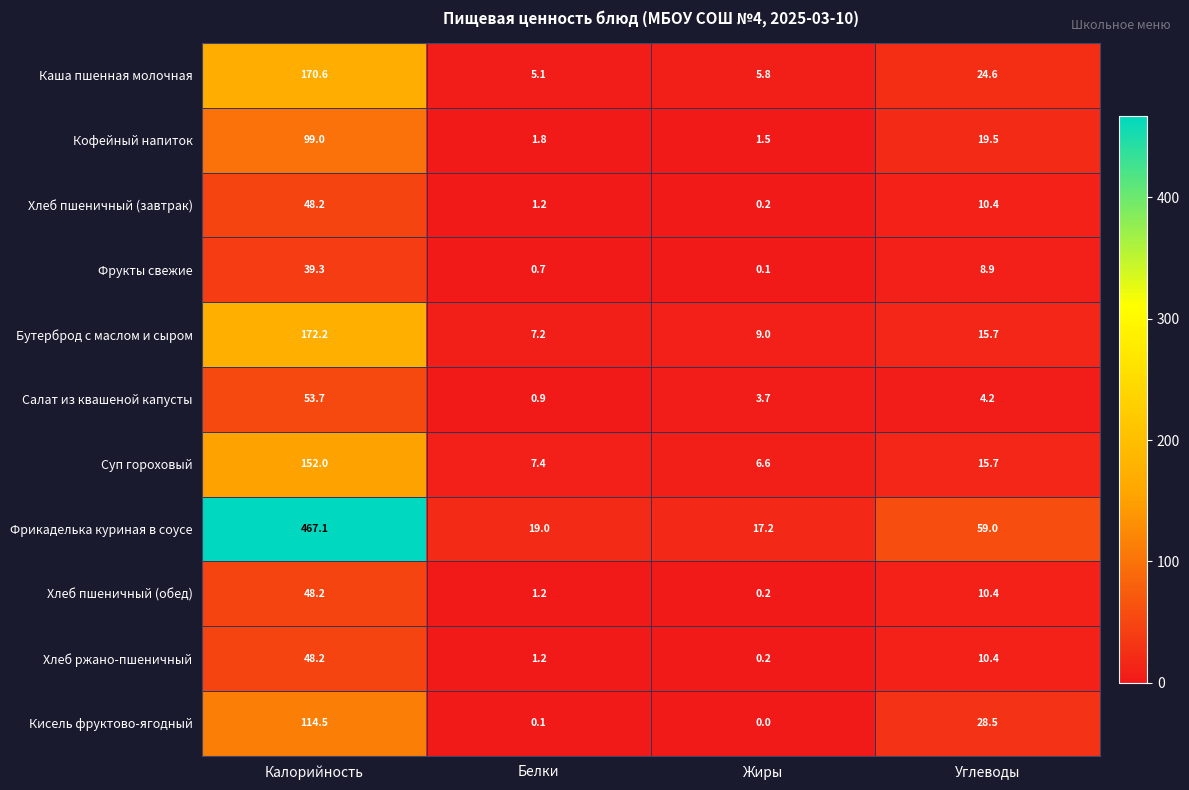

True or false: Хлеб пшеничный (обед) has a value of 6.4 at Углеводы.

False